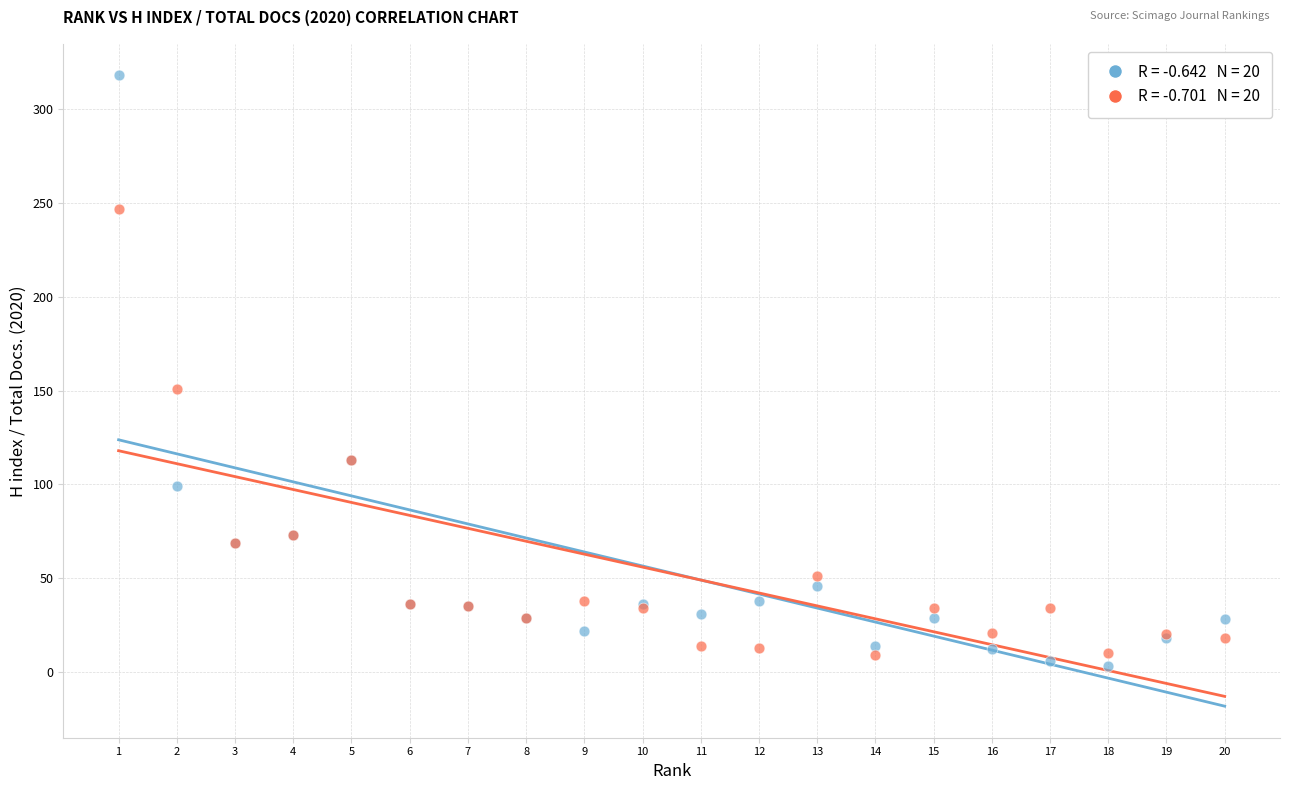

Across all series, what Y value is closest to 160?

151